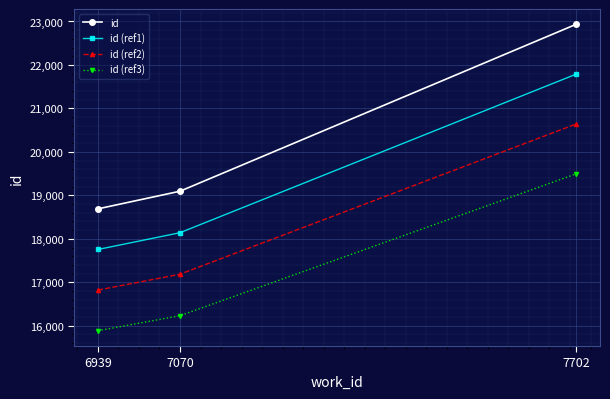

Which category has the highest value in the id (ref3) series?

7702